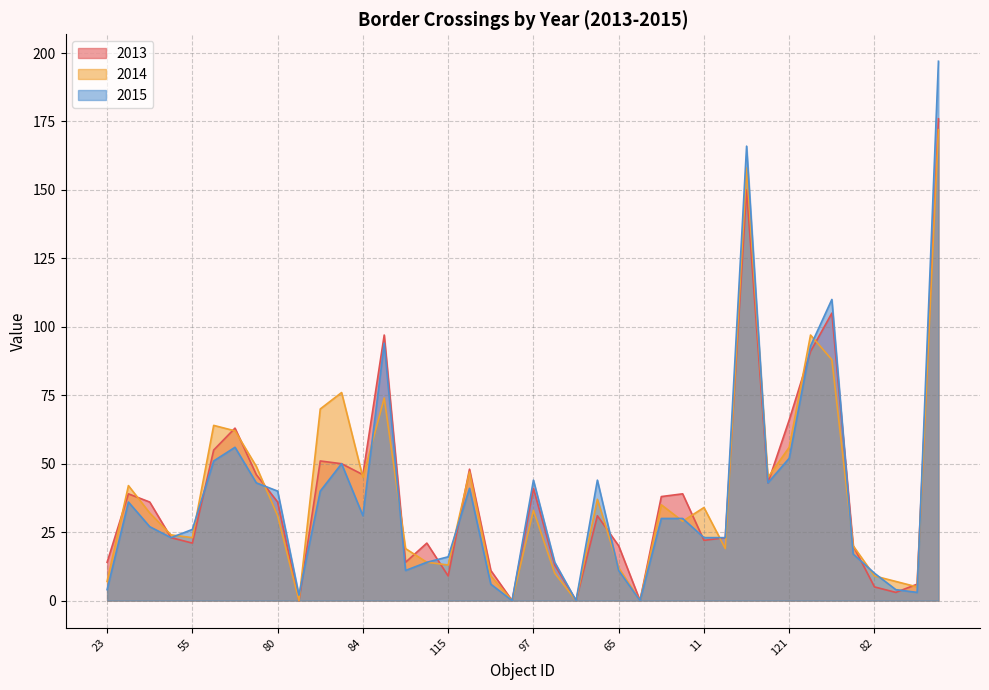

Is the value of 2014 at 103 greater than the value of 2015 at 92?

Yes